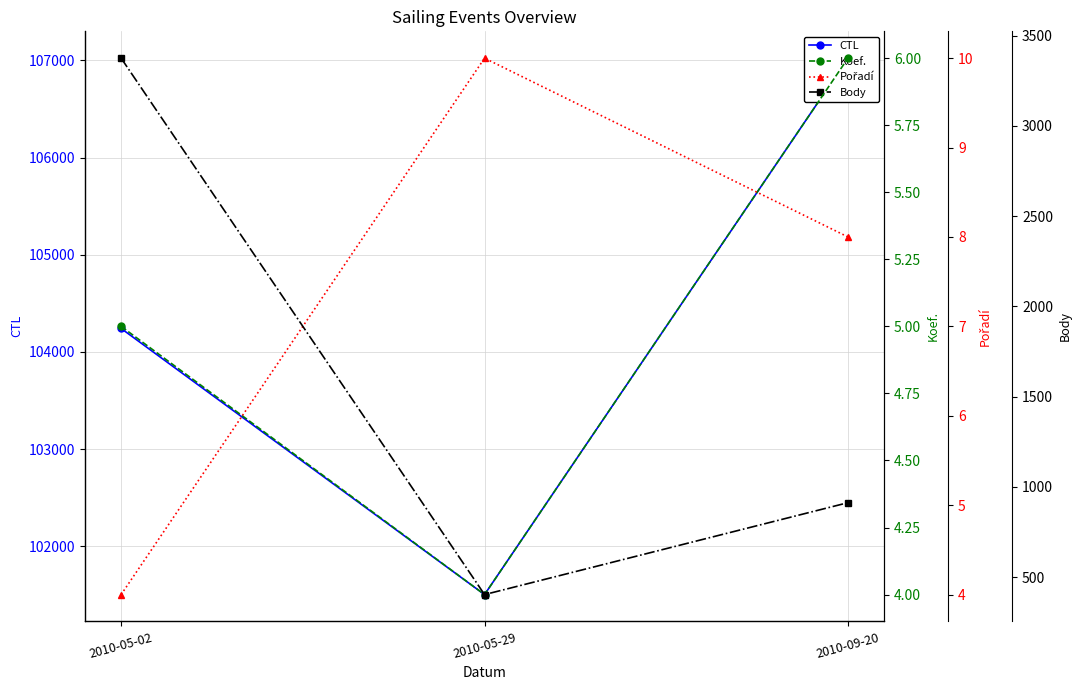

What is the spread (max minus min) of values at 2010-09-20?

107017